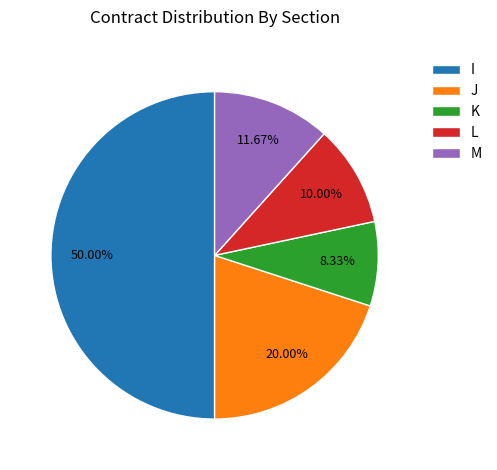

Combined, what portion of the pie is J and K?

28.3%